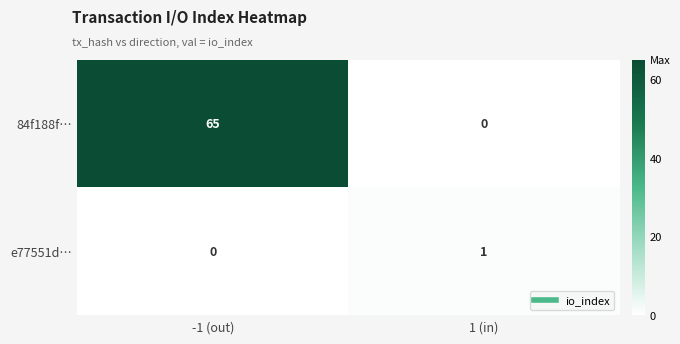

How many data points does each series have?

2